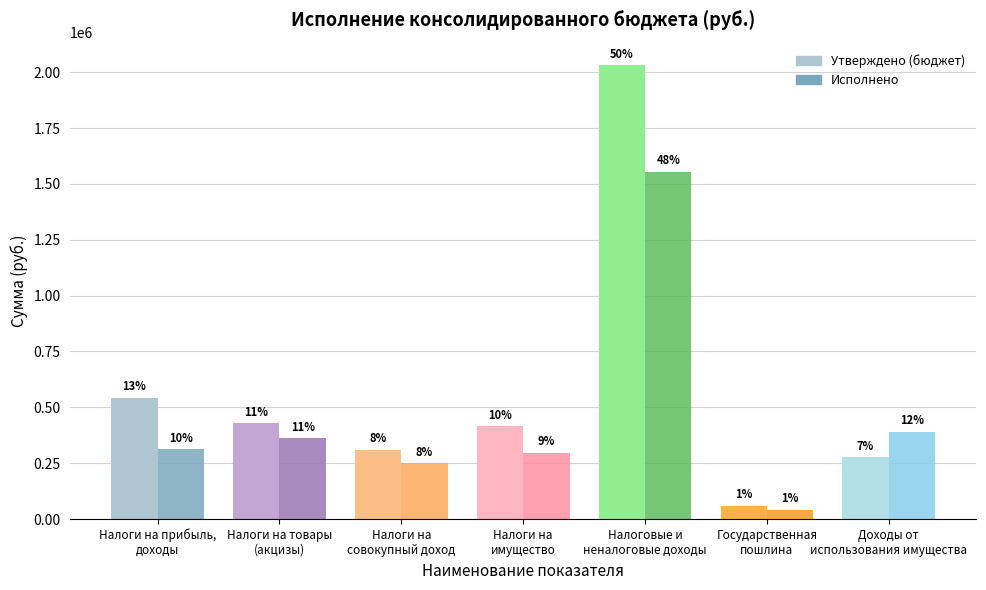

The Исполнено series shows 11722.6 at Государственная
пошлина. True or false?

False